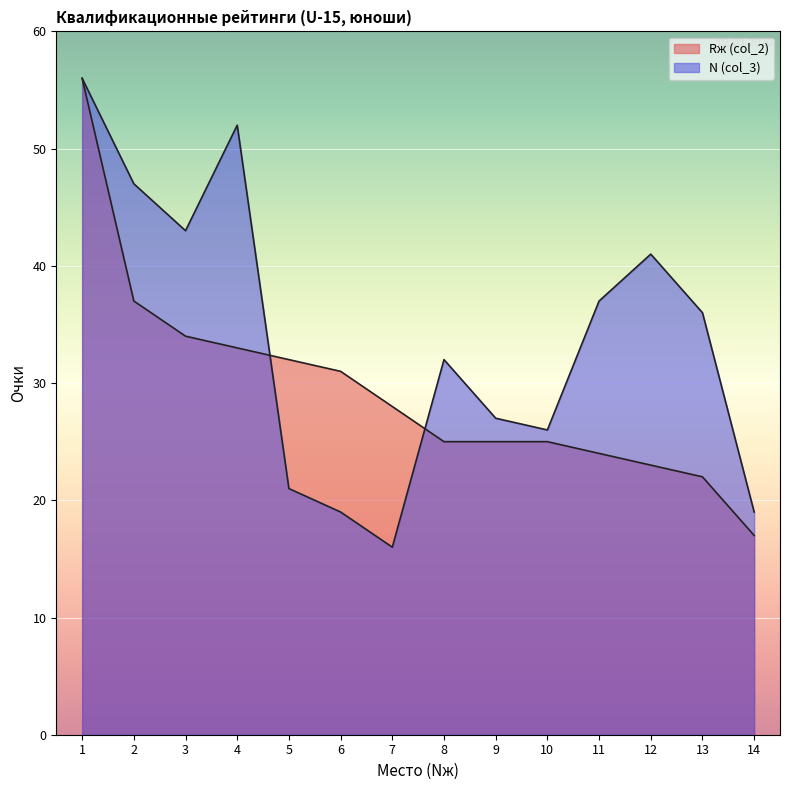

Reading right to left, transcribe all the data shown in this chart.

Rж (col_2): 14=17	13=22	12=23	11=24	10=25	9=25	8=25	7=28	6=31	5=32	4=33	3=34	2=37	1=56
N (col_3): 14=19	13=36	12=41	11=37	10=26	9=27	8=32	7=16	6=19	5=21	4=52	3=43	2=47	1=56